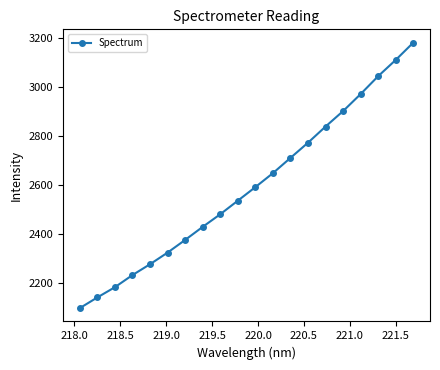

How many categories are shown in the chart?

20